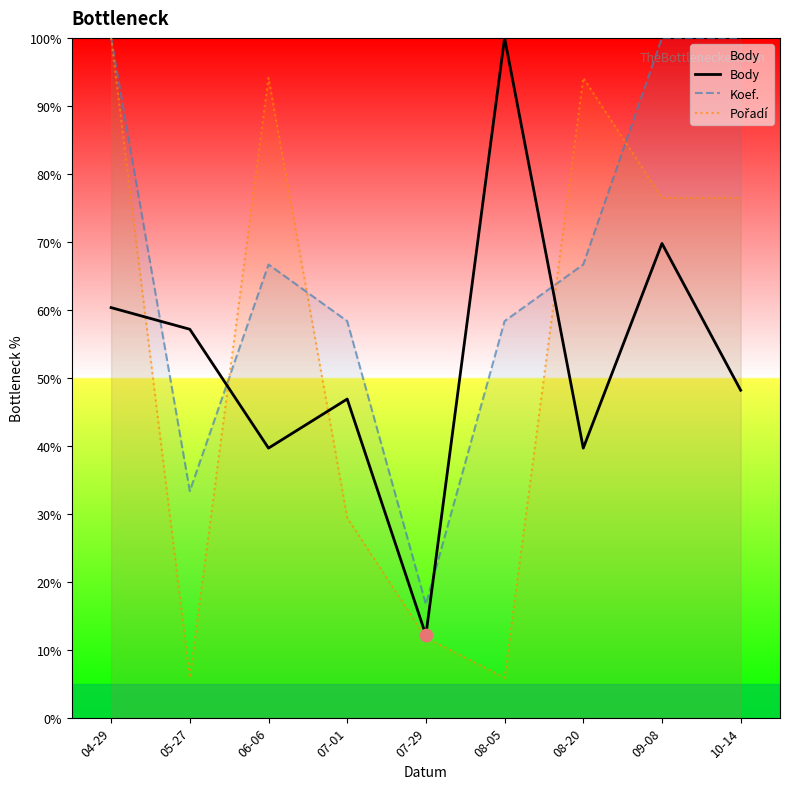

What is the total value across all series at 07-29?

40.6